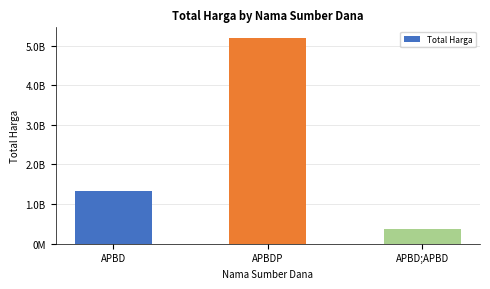

What is the greatest value displayed?

5203987740